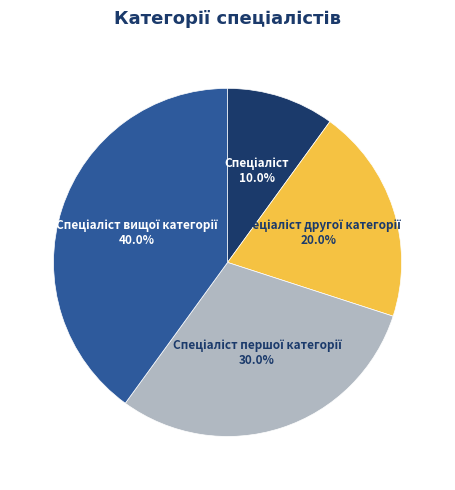

Is there any slice that represents more than half of the pie?

No